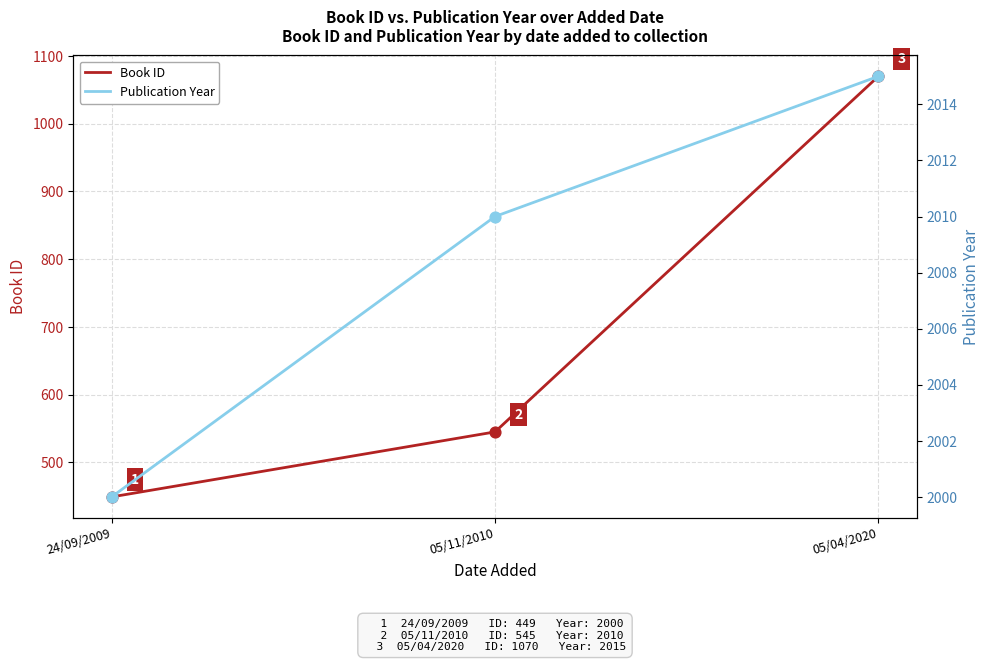

What is the total value across all series at 05/11/2010?

2555